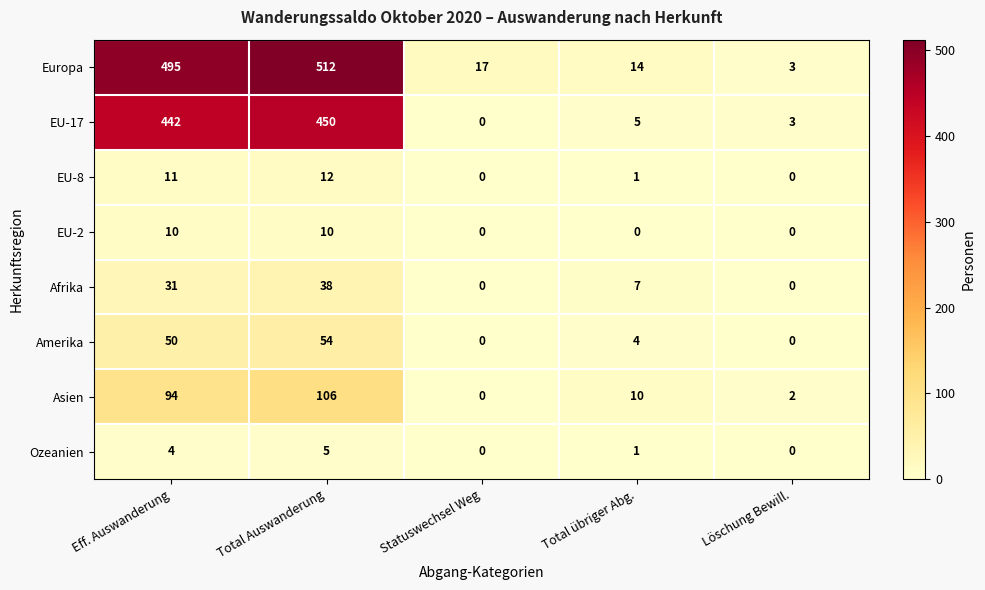

True or false: Ozeanien has a value of 5 at Total Auswanderung.

True